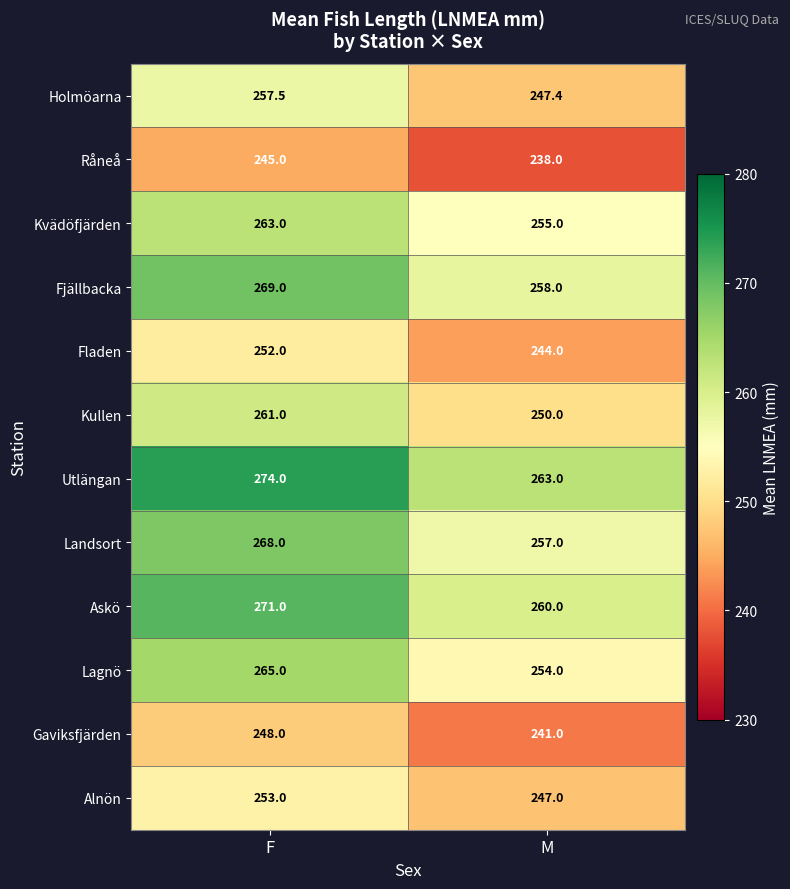

Read the Fladen value at M.

244.0